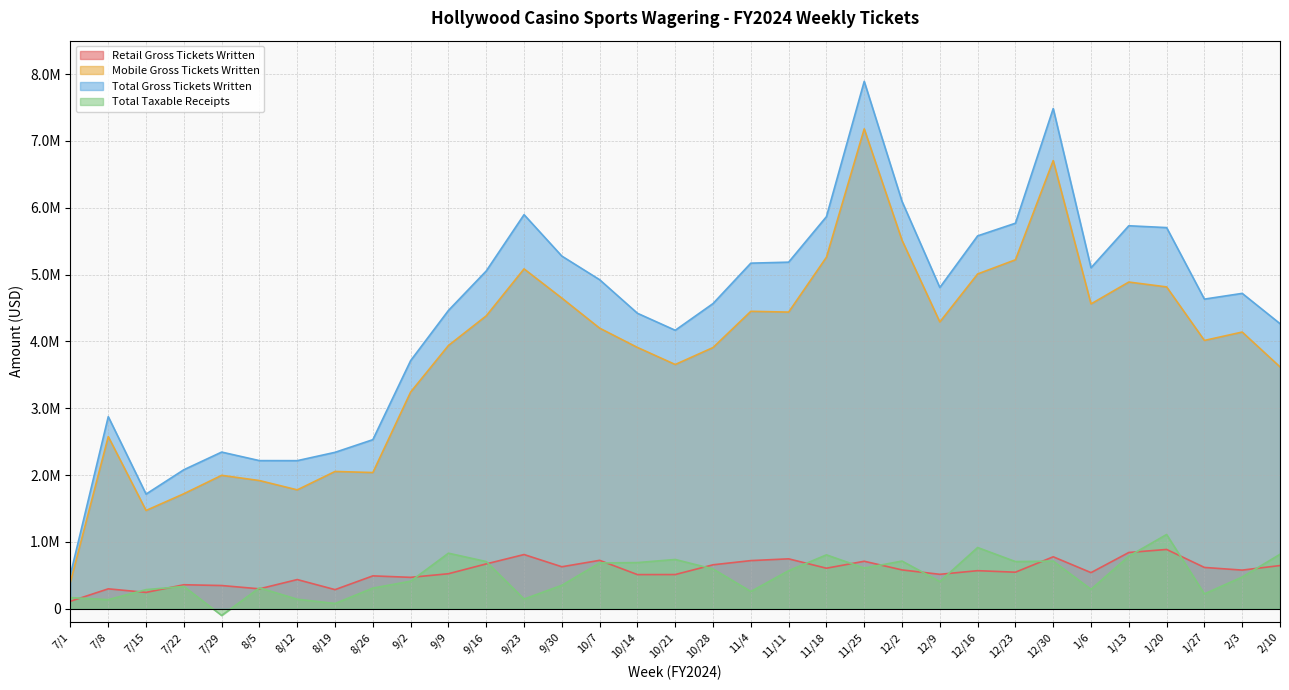

What is the average value of the Total Gross Tickets Written series?

4403582.0